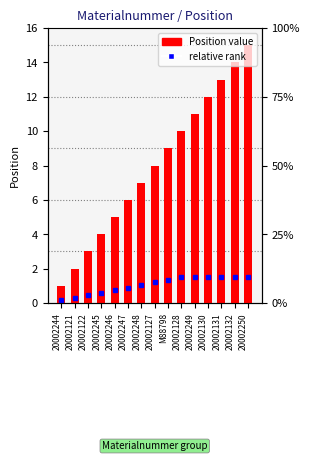

What is the label of the 7th bar from the left?

20002248